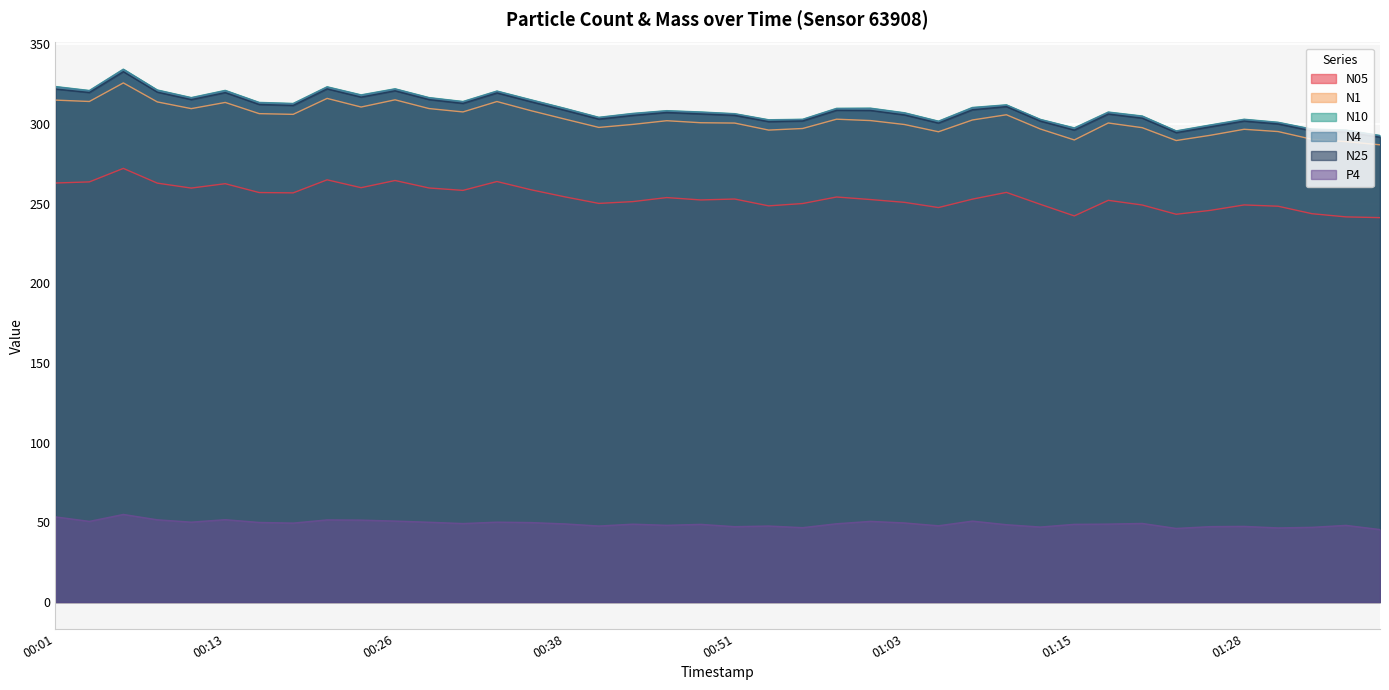

True or false: N10 has a value of 454.7 at 00:33.

False